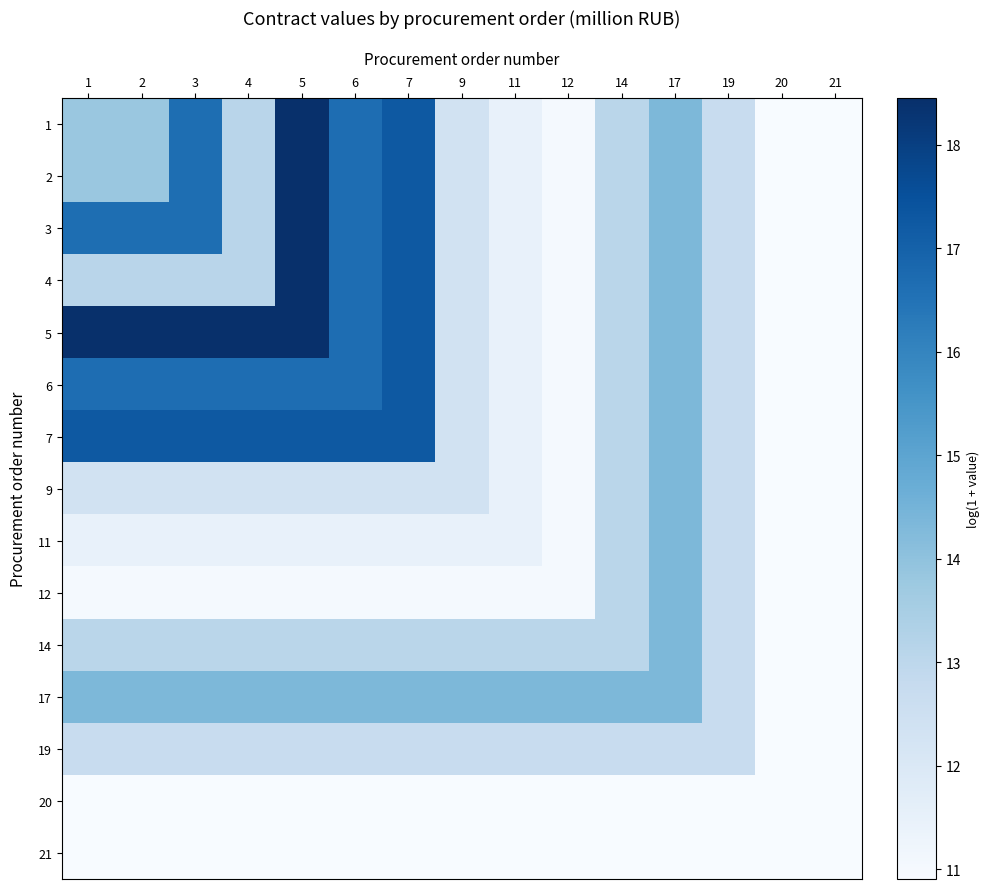

Which has a higher value, 7 or 4?

7